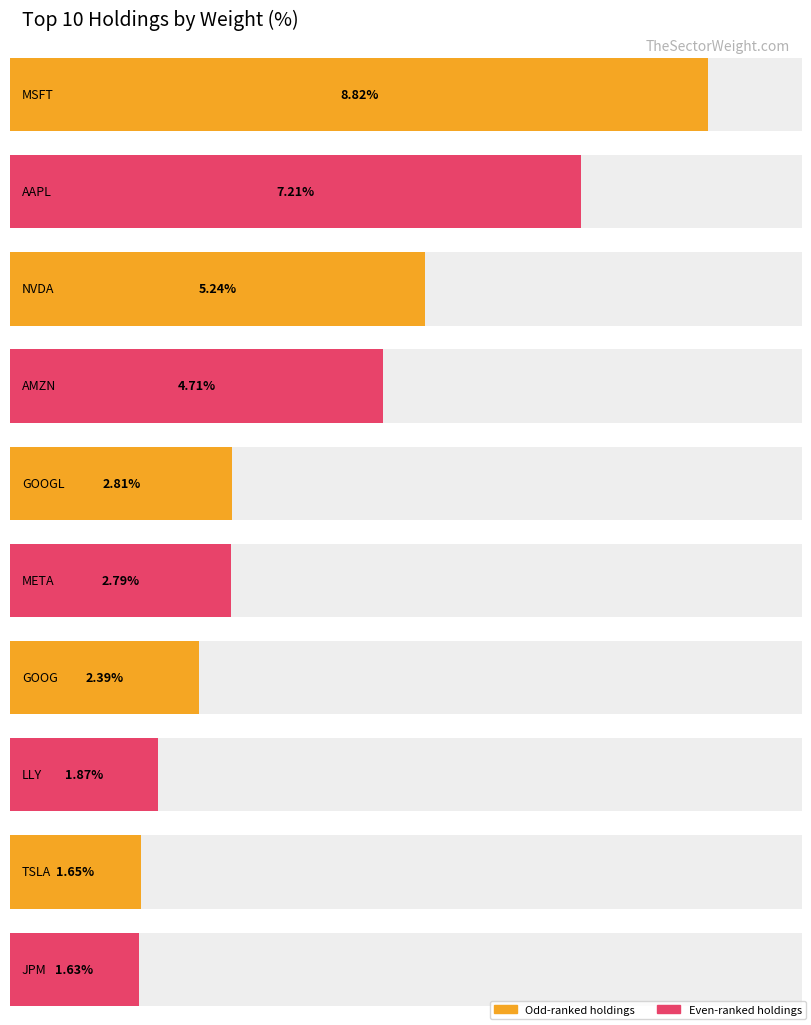

What is the value of the 1st bar from the left?

8.8